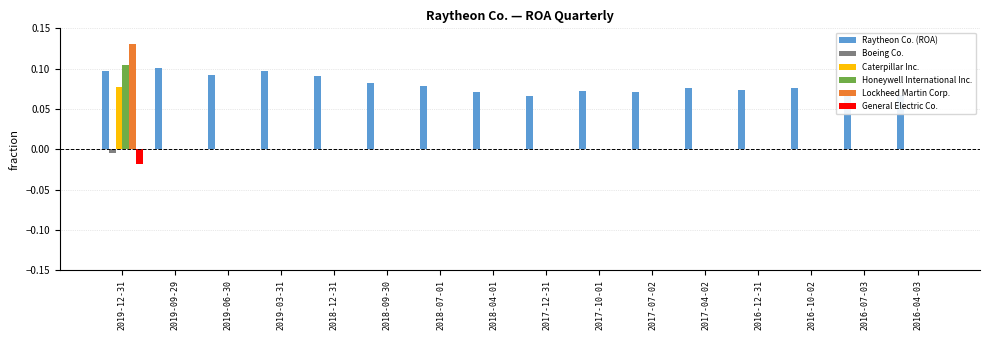

Which label corresponds to the largest value in the chart?

2019-12-31